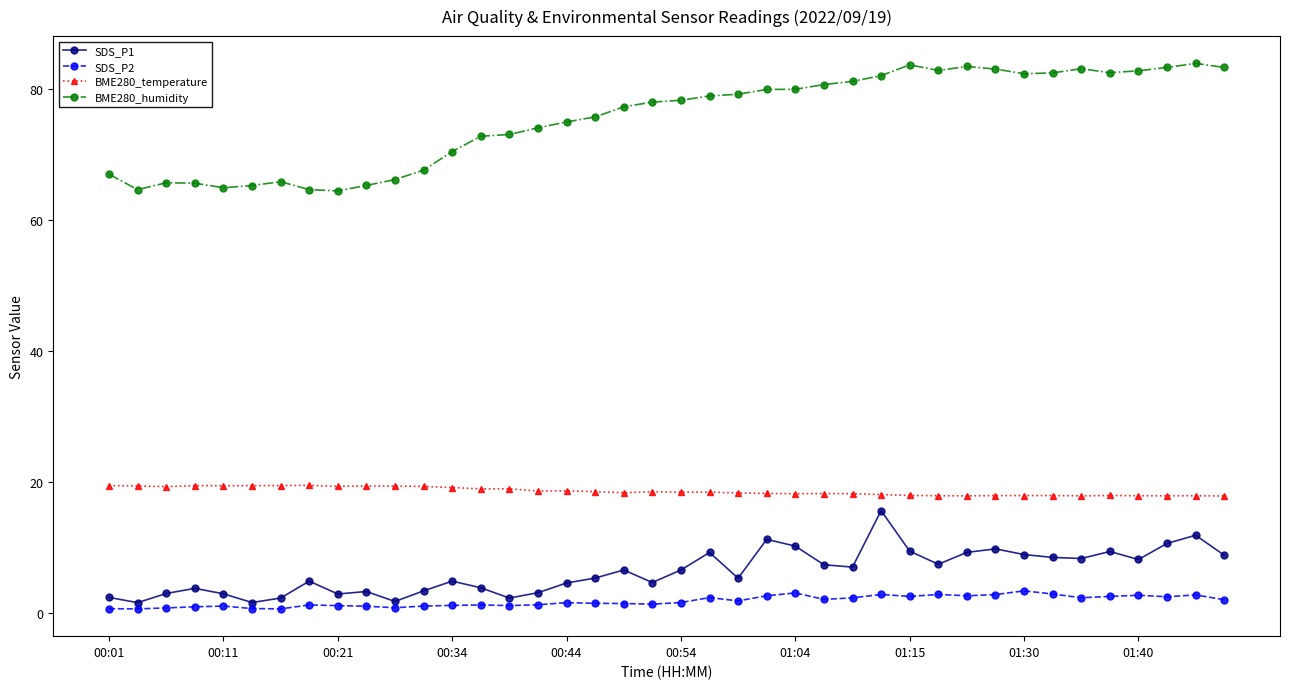

What is the difference between the maximum and minimum values in the SDS_P1 series?

14.0